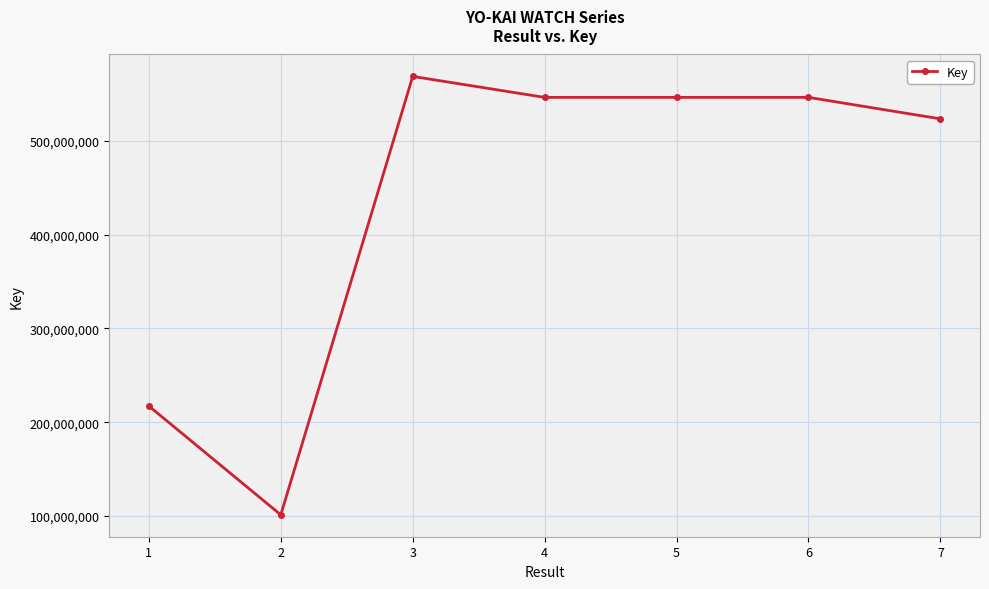

True or false: the data shows 879466600 at 4.

False